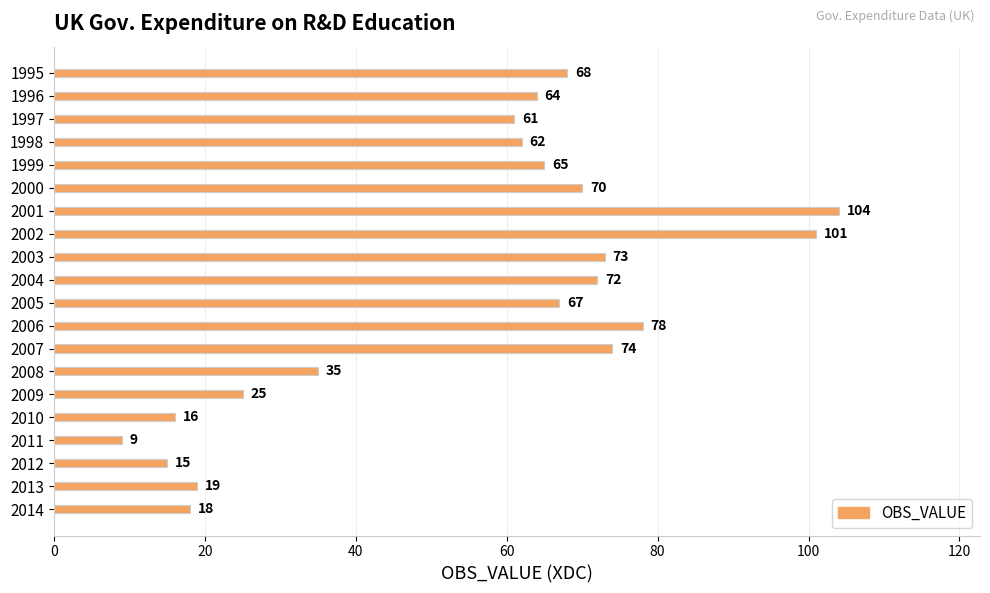

List the labels in order of value, largest first.

2001, 2002, 2006, 2007, 2003, 2004, 2000, 1995, 2005, 1999, 1996, 1998, 1997, 2008, 2009, 2013, 2014, 2010, 2012, 2011